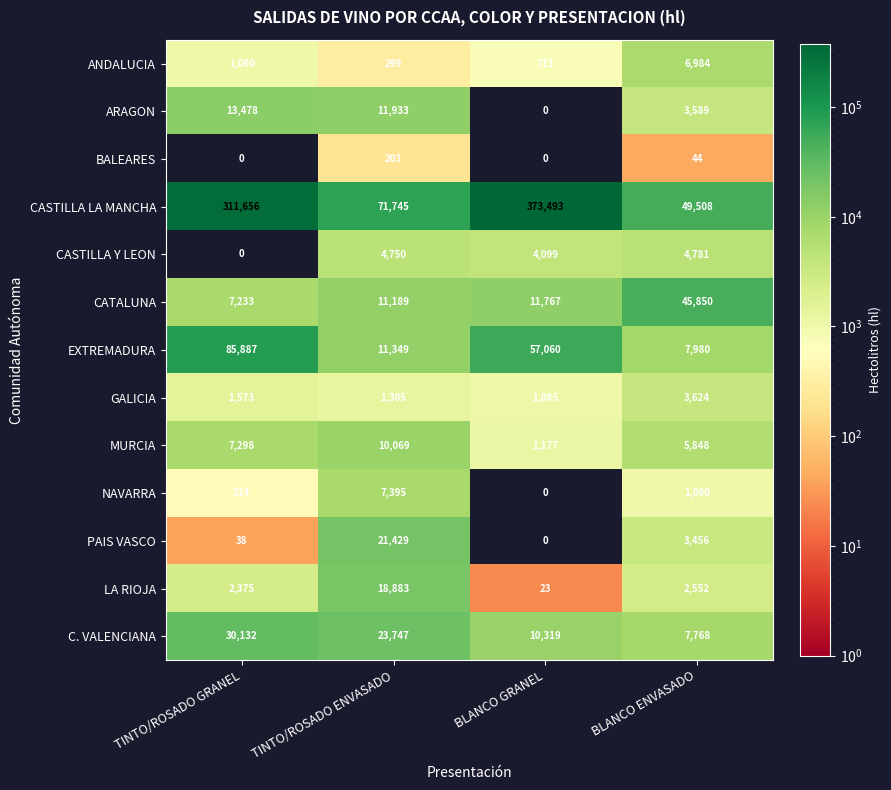

How many data points in LA RIOJA are less than 2552?

2